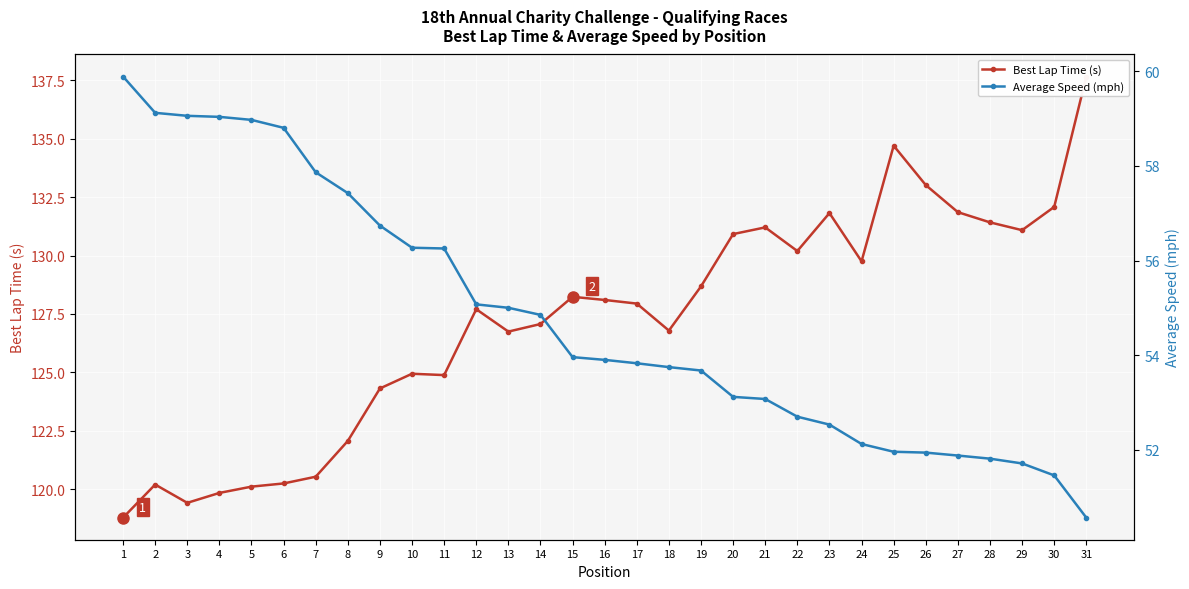

Is the value of Average Speed (mph) at 2 greater than the value of Best Lap Time (s) at 11?

No